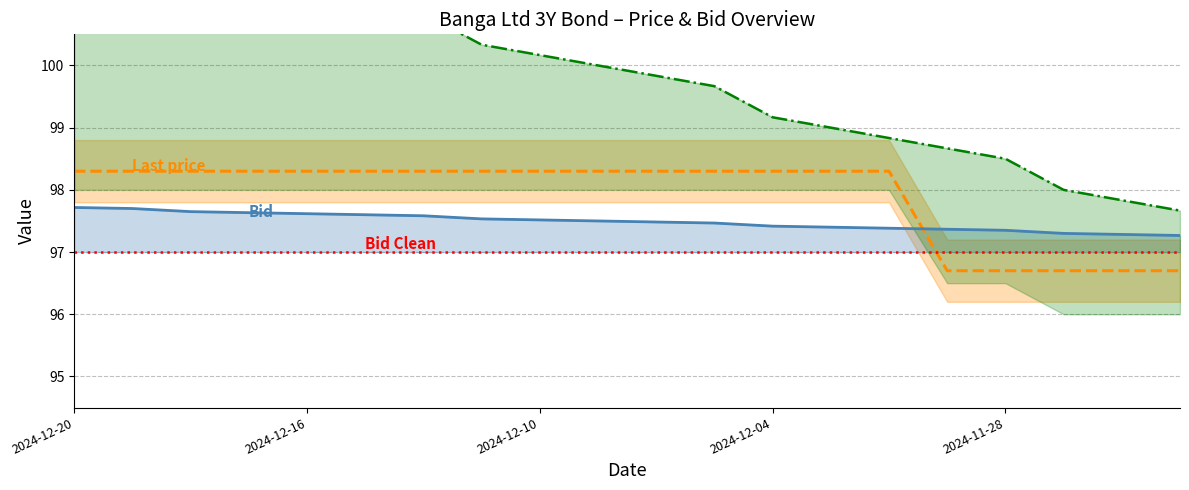

True or false: Bid Clean has more than 1 points higher than both neighbors.

False